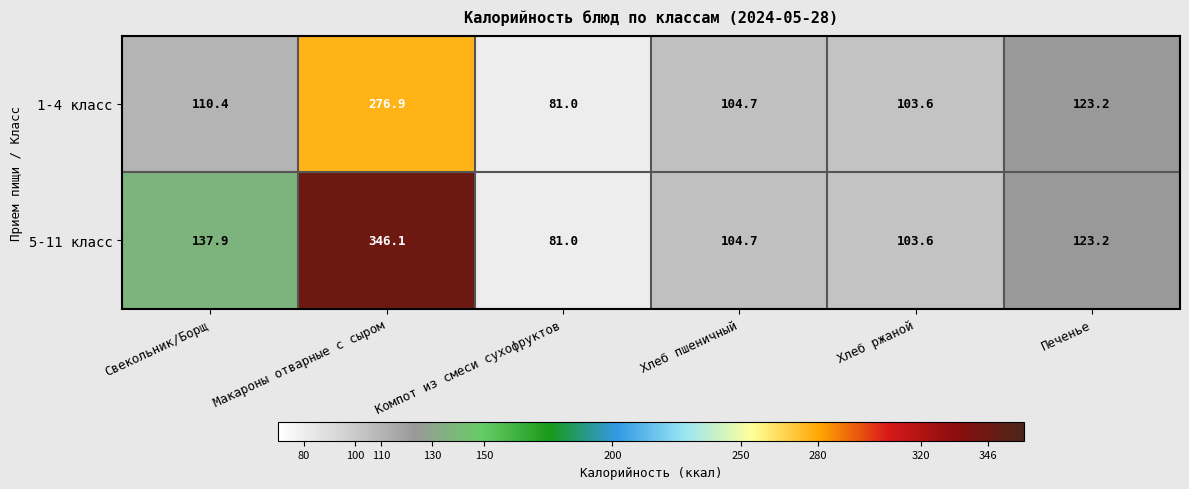

The value of 5-11 класс at Компот из смеси сухофруктов is 81.0. True or false?

True